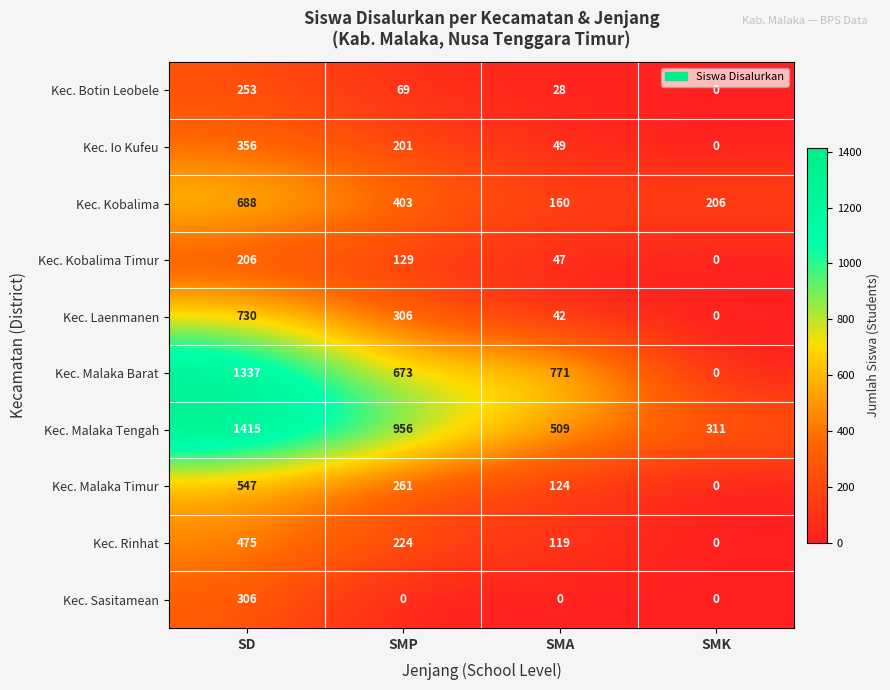

Which series has the widest spread of values?

Kec. Malaka Barat